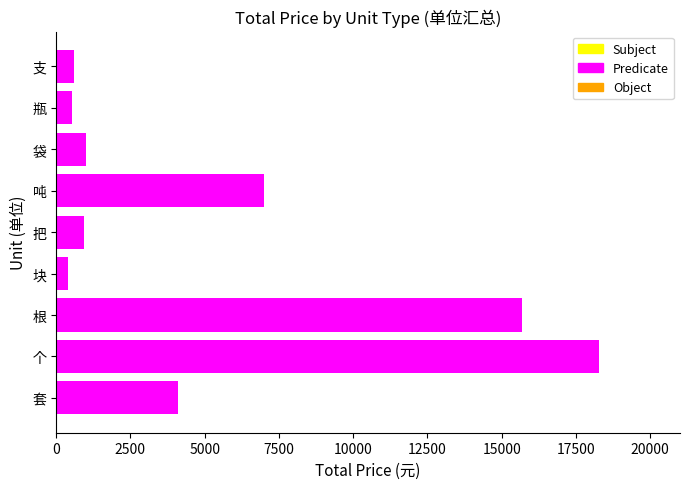

What is the difference between the maximum and second lowest values?

17724